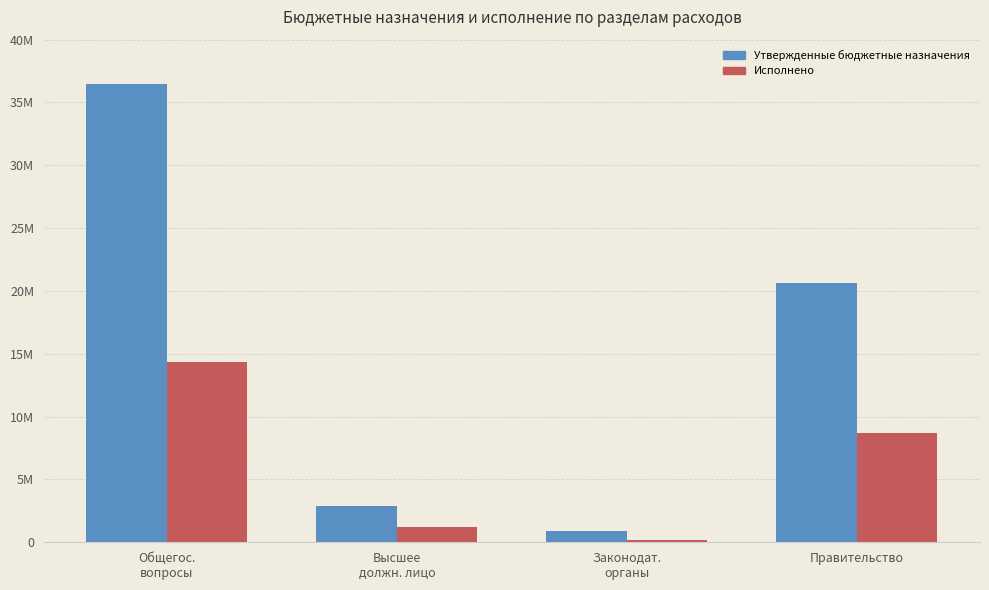

Which series has the largest range (max minus min)?

Утвержденные бюджетные назначения